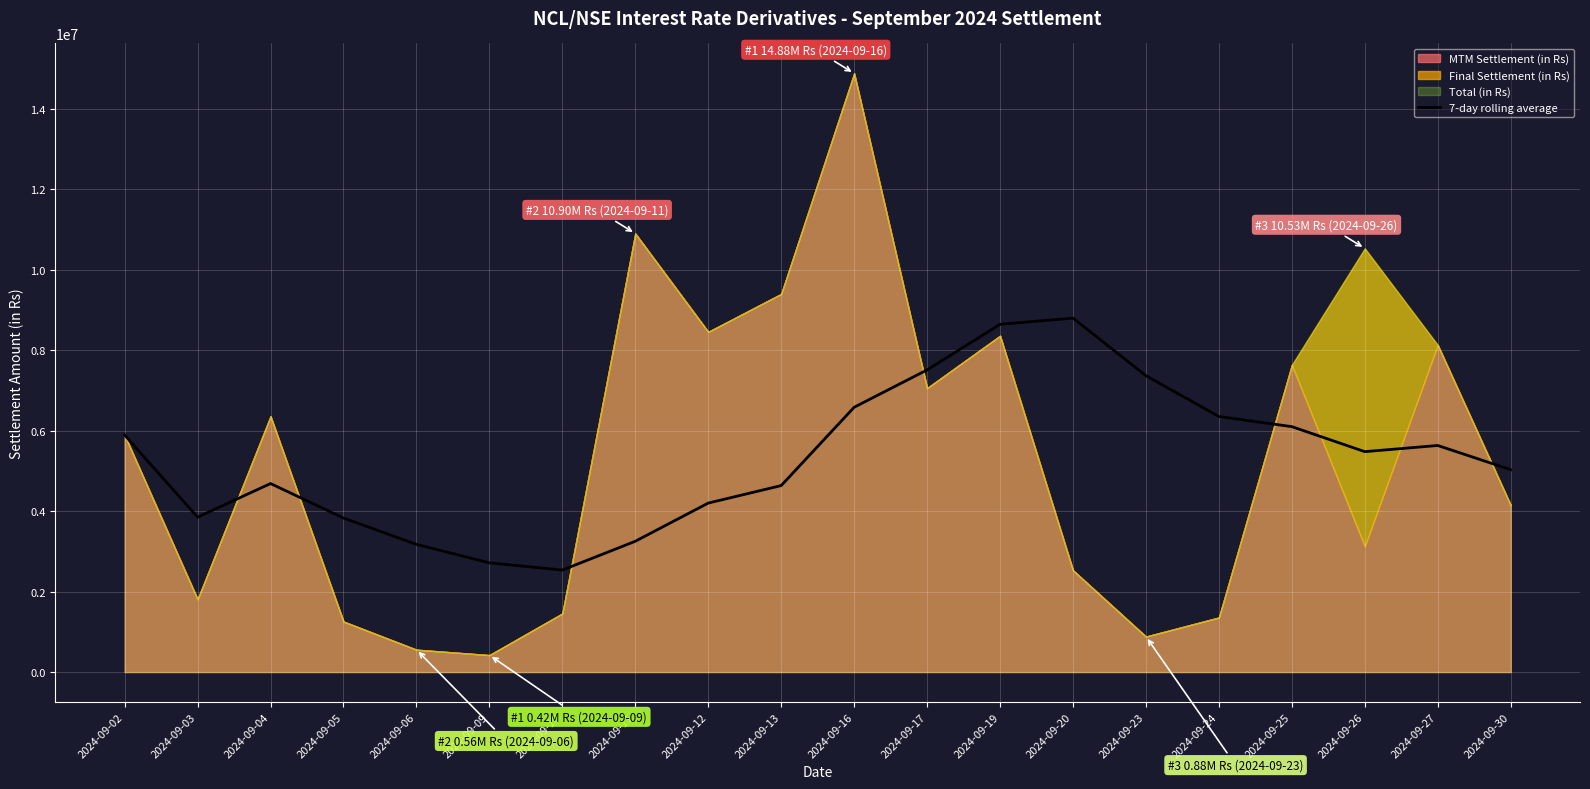

Reading left to right, transcribe all the data shown in this chart.

2024-09-02=5889740.0	2024-09-03=3849652.5	2024-09-04=4685698.3	2024-09-05=3828217.5	2024-09-06=3173793.0	2024-09-09=2715021.7	2024-09-10=2535140.0	2024-09-11=3250899.3	2024-09-12=4200340.0	2024-09-13=4634827.1	2024-09-16=6581207.1	2024-09-17=7509996.4	2024-09-19=8643927.1	2024-09-20=8797317.1	2024-09-23=7366220.0	2024-09-24=6352072.9	2024-09-25=6099858.6	2024-09-26=5478481.3	2024-09-27=5631472.0	2024-09-30=5030184.8